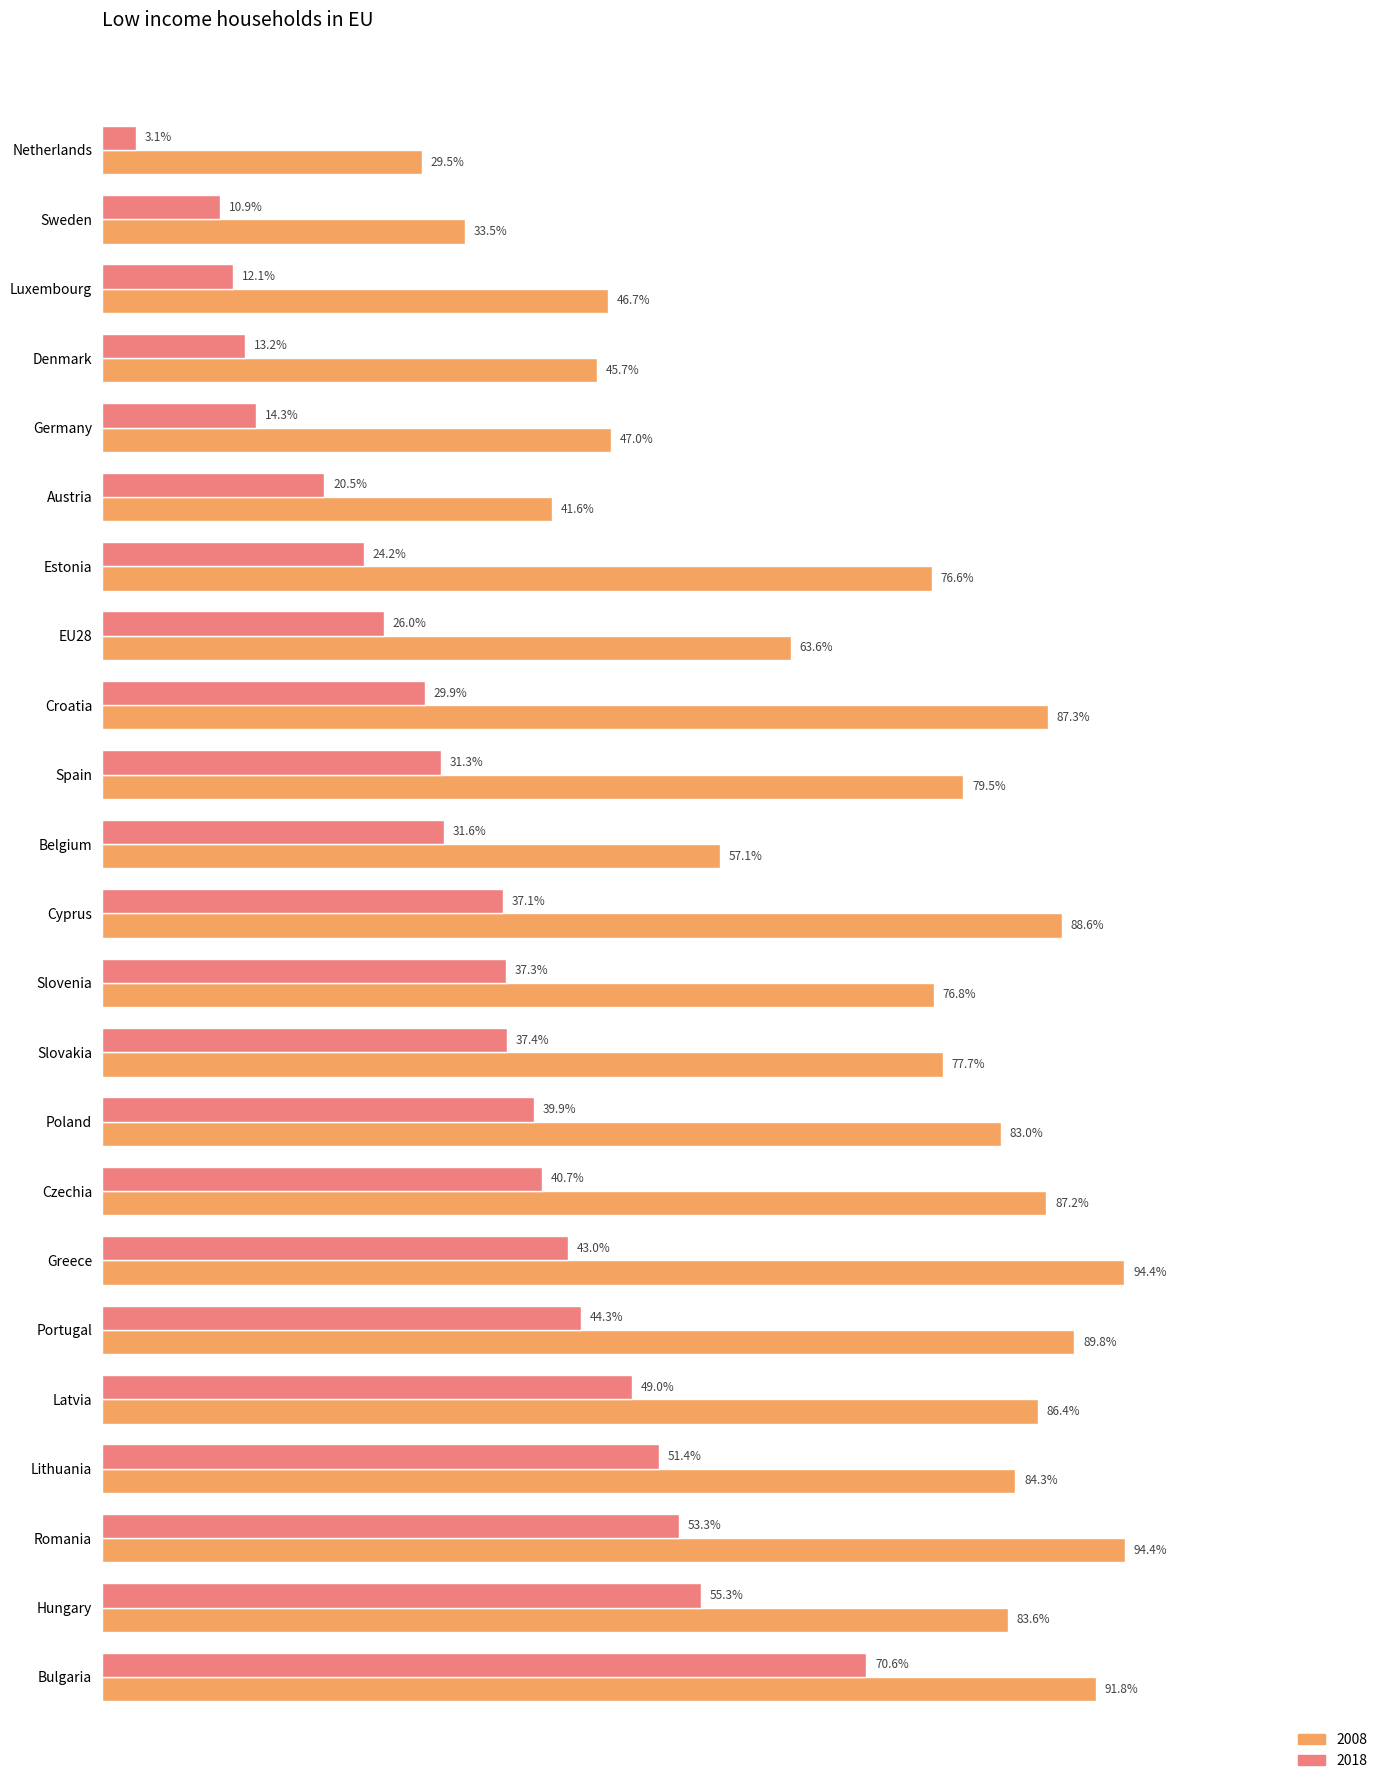

Are the bars horizontal?

Yes